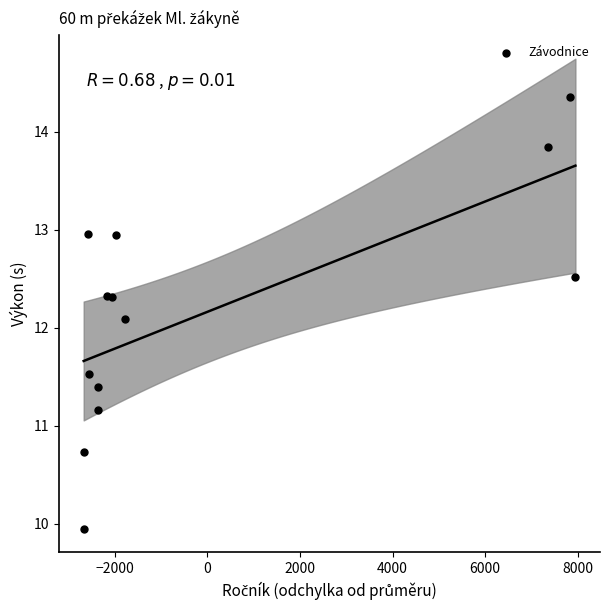

What Y value in the scatter plot is closest to 12?

12.1